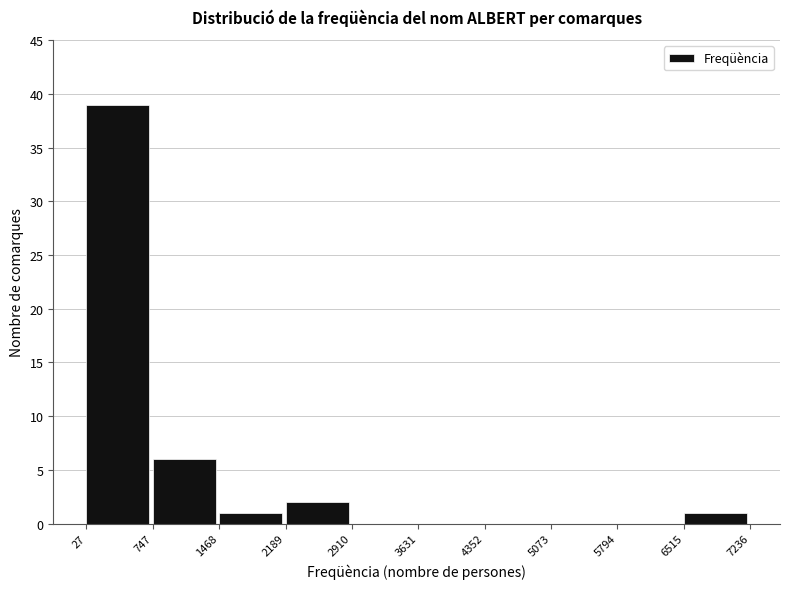

Over which range of the x-axis is the bar tallest?

27 to 747